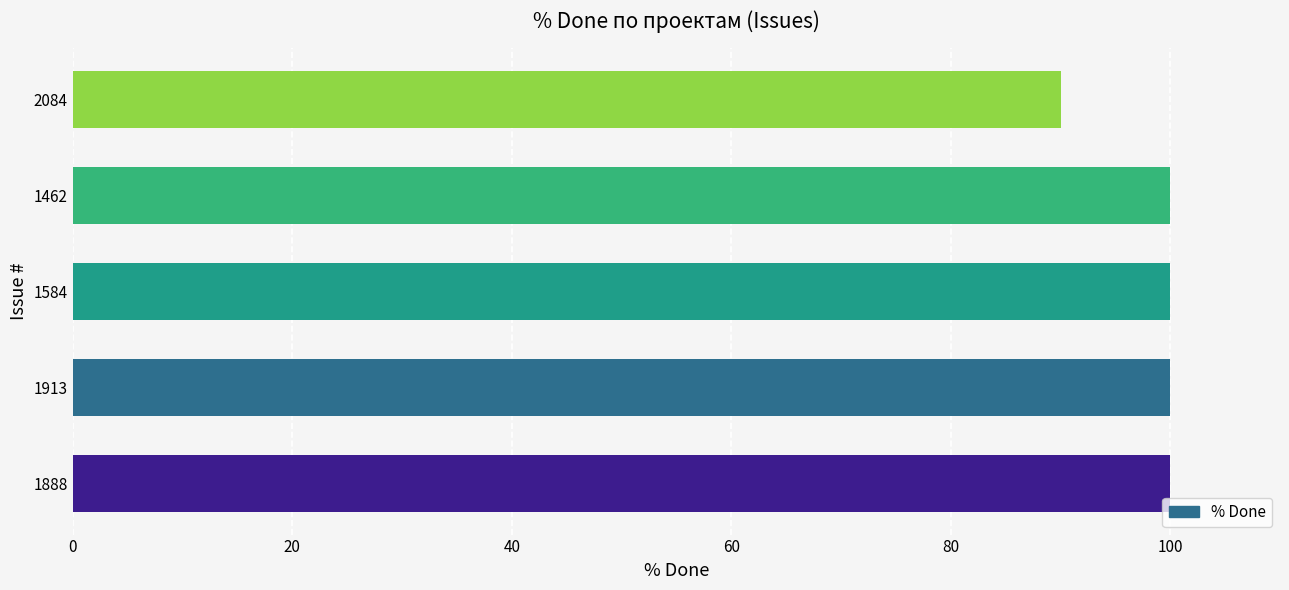

What is the sum of the values at 1888 and 1913?

200